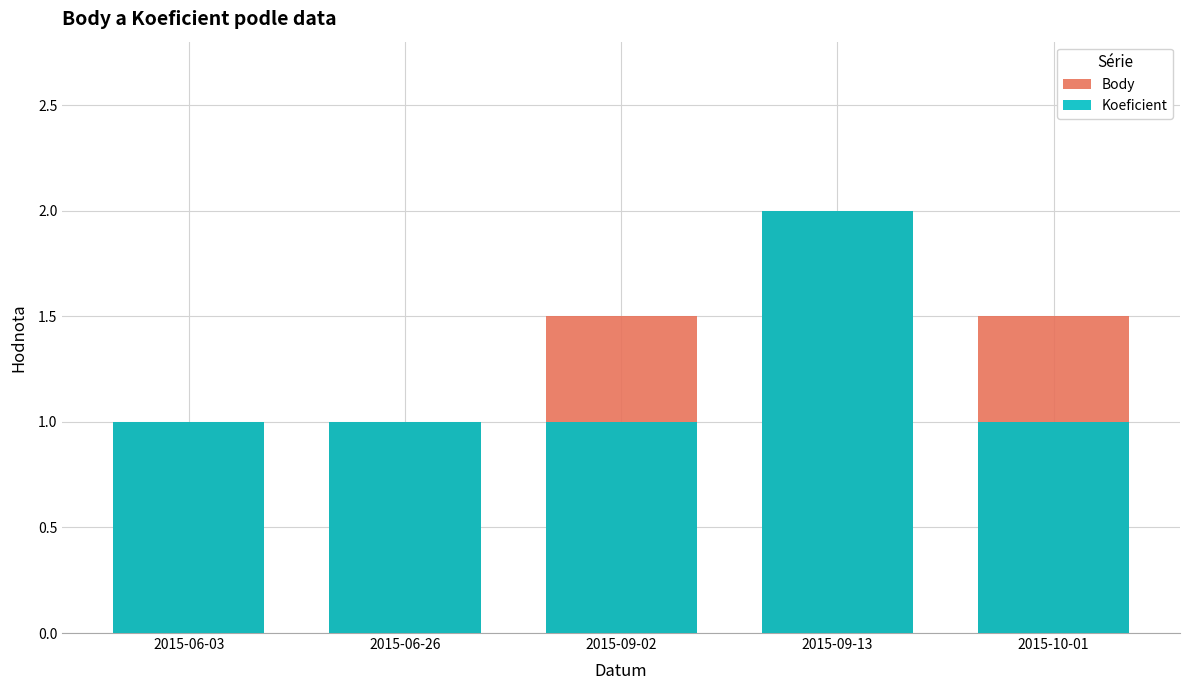

What is the smallest value displayed?

1.0